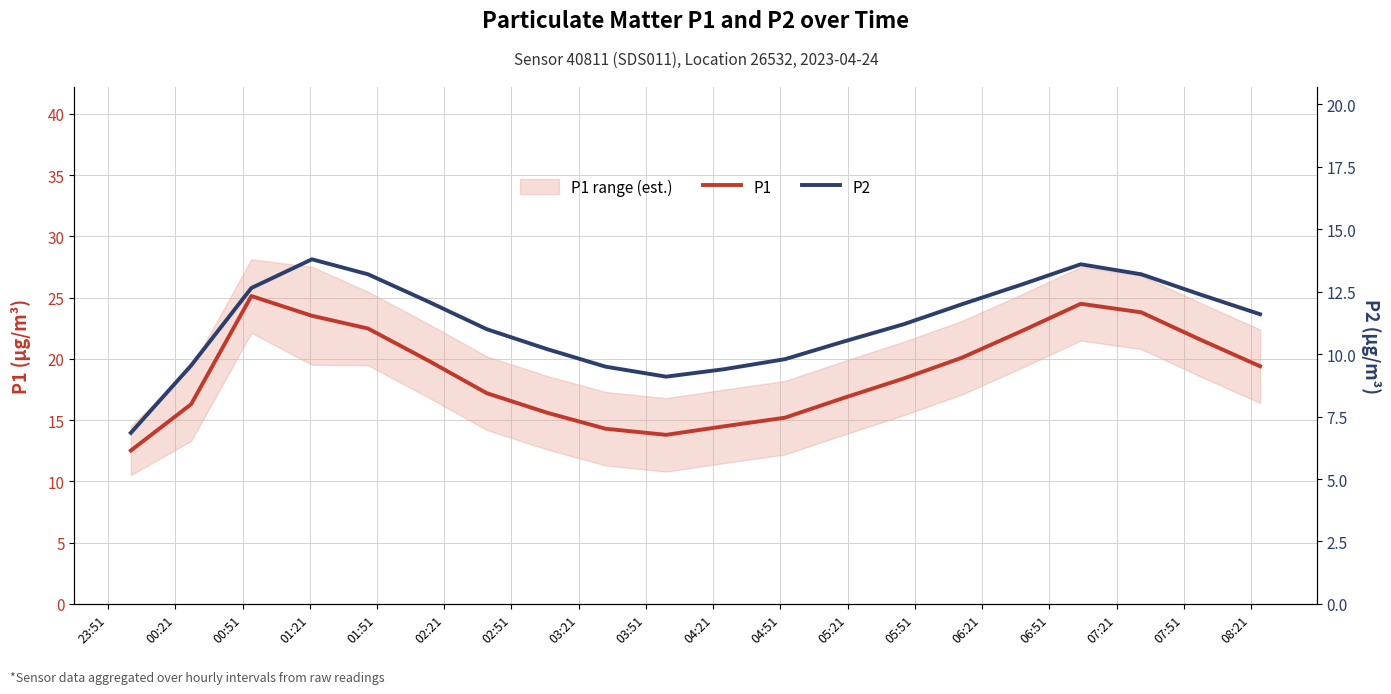

What is the lowest value of the P1 series?

12.5